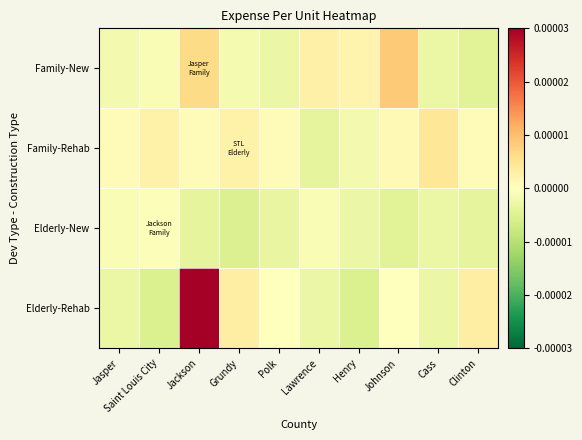

Which series changed the most between Jasper and Grundy?

Elderly-Rehab